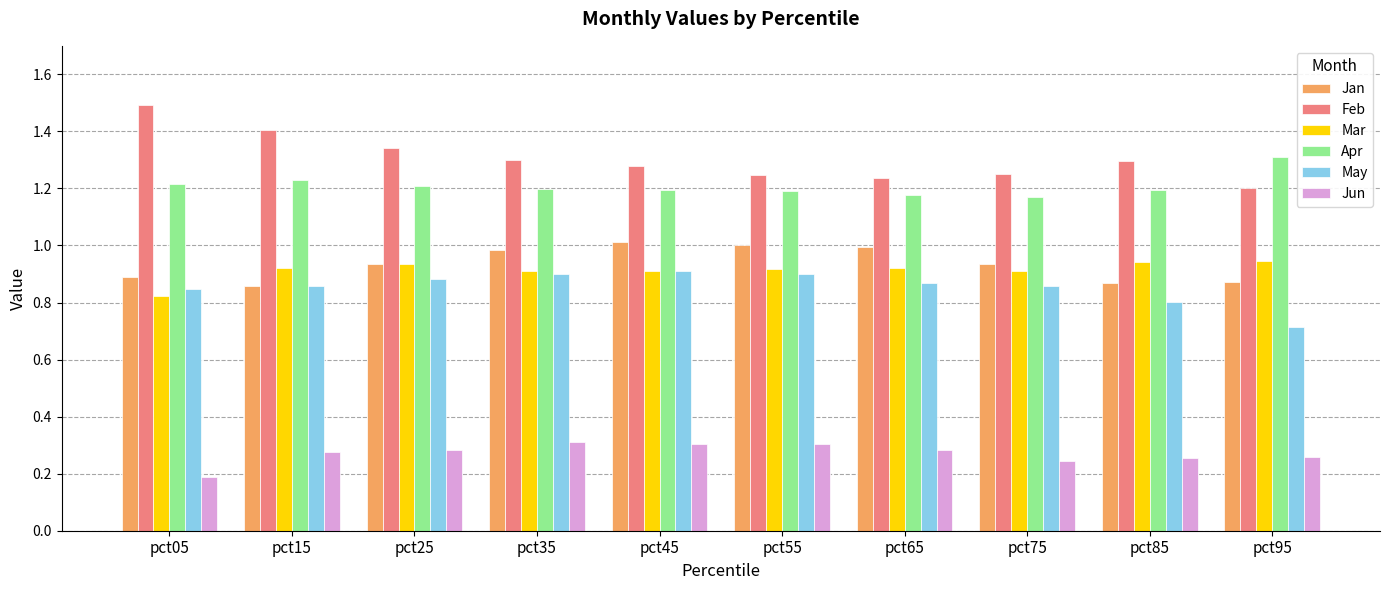

Is it true that Mar equals 0.8 at pct05?

True